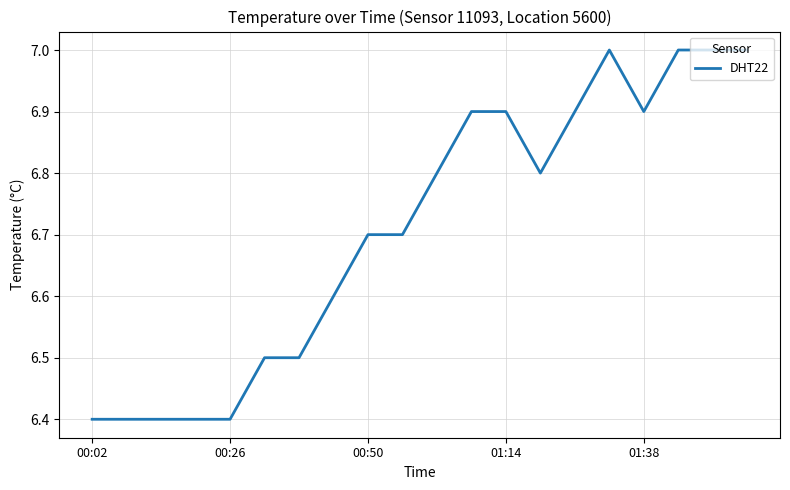

What is the smallest value displayed?

6.4